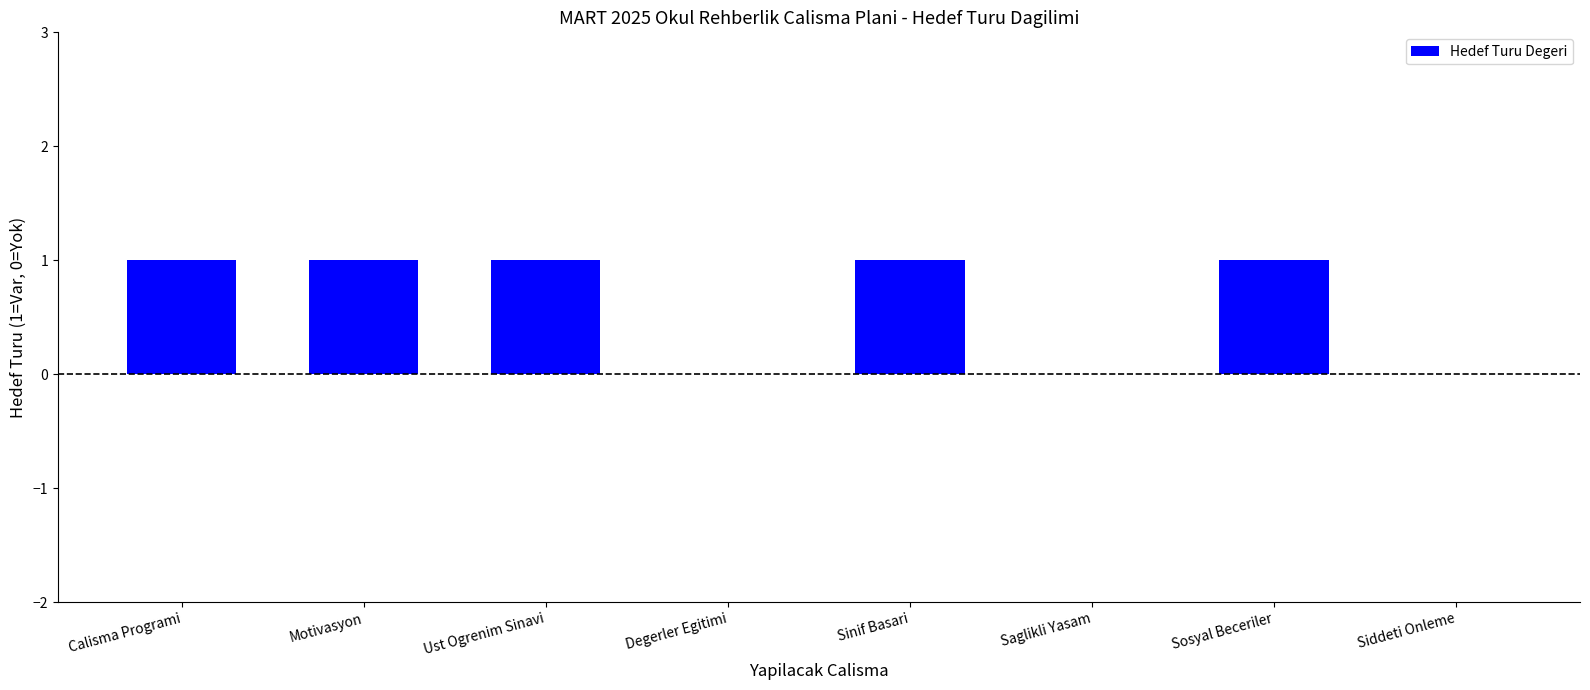

Approximately how many times larger is the value at Motivasyon compared to Calisma Programi?

1.0